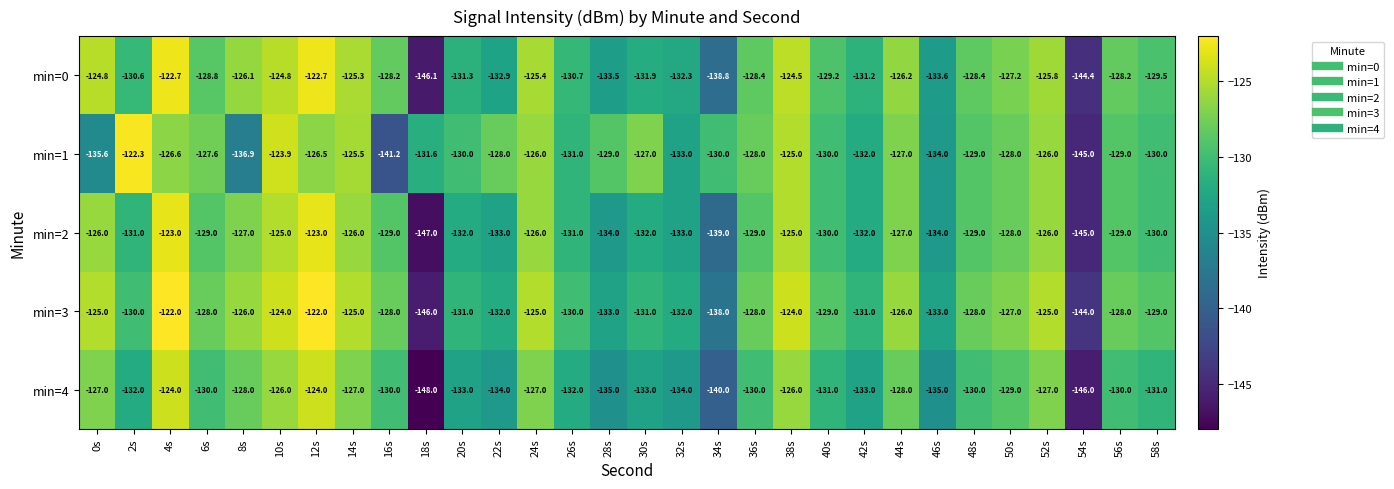

List the series in order of their peak value, highest first.

min=3, min=1, min=0, min=2, min=4